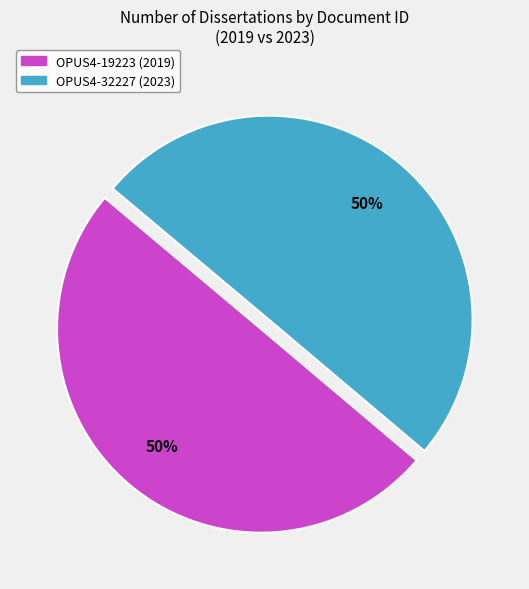

How many slices are in this pie chart?

2